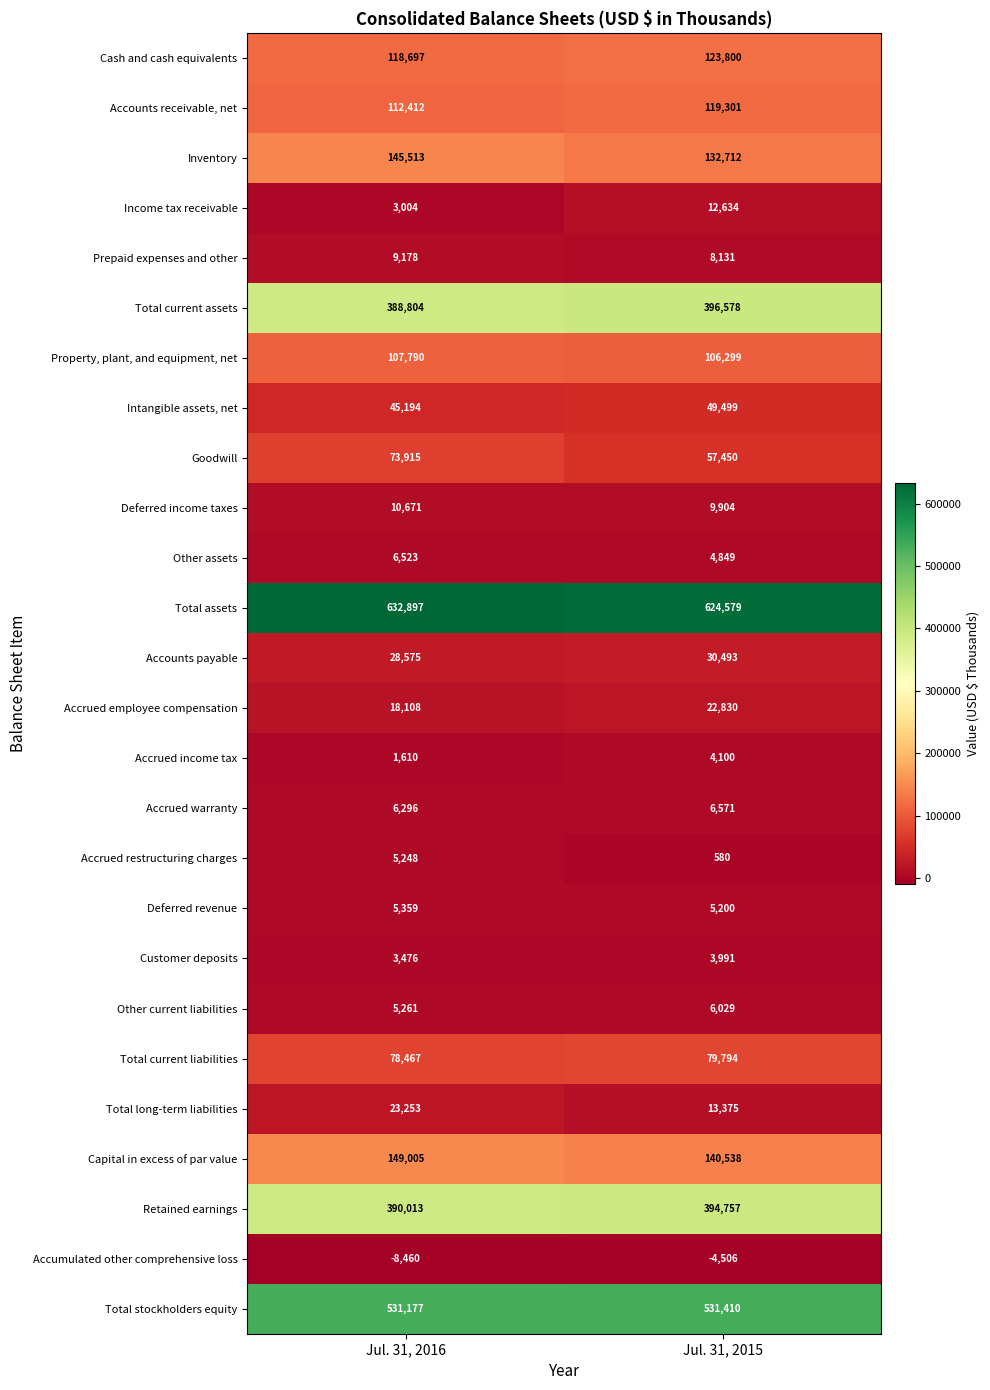

What is the difference between the Total current assets values at Jul. 31, 2016 and Jul. 31, 2015?

7774